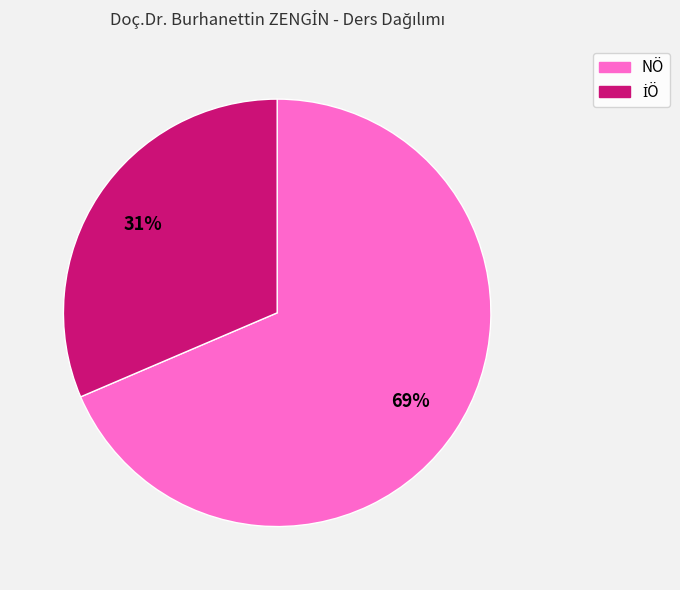

To the nearest percent, what is the average slice percentage?

50%